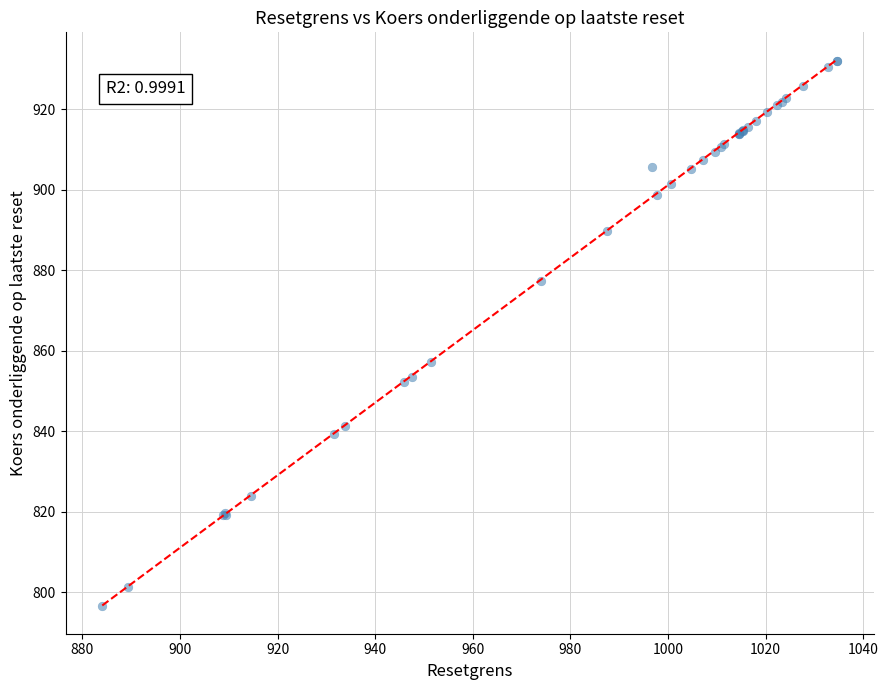

What Y value in the scatter plot is closest to 864?

857.1